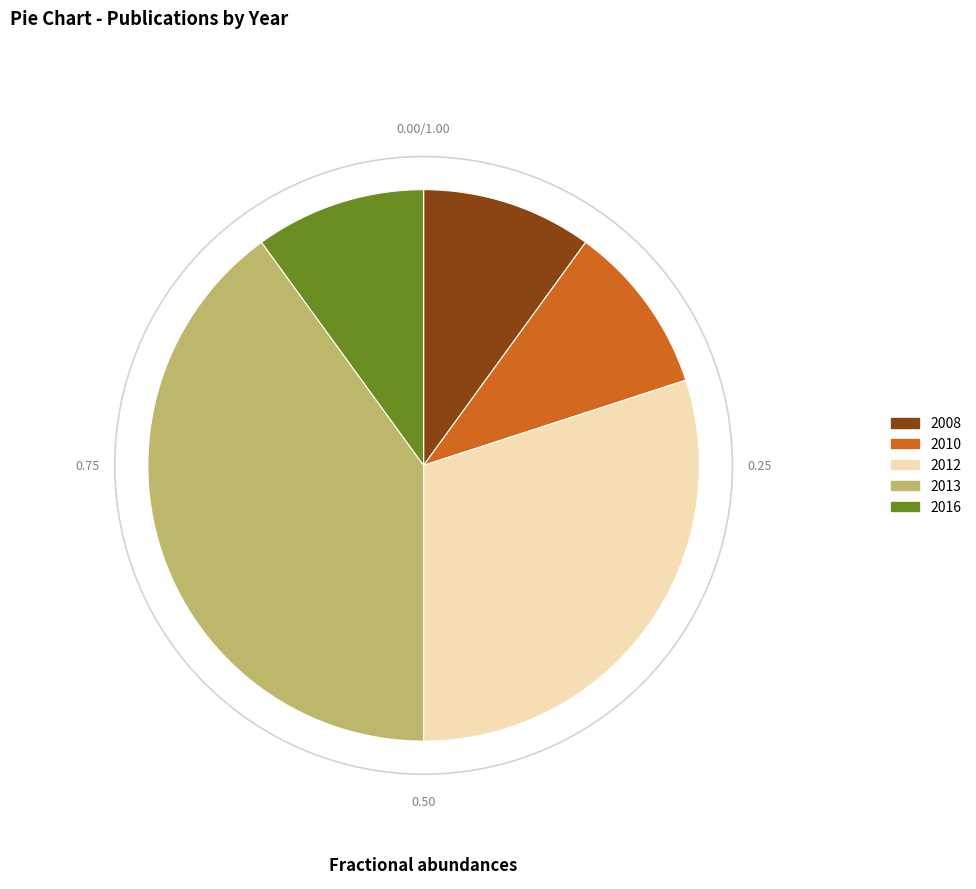

Does 2010 represent more than half of the total?

No